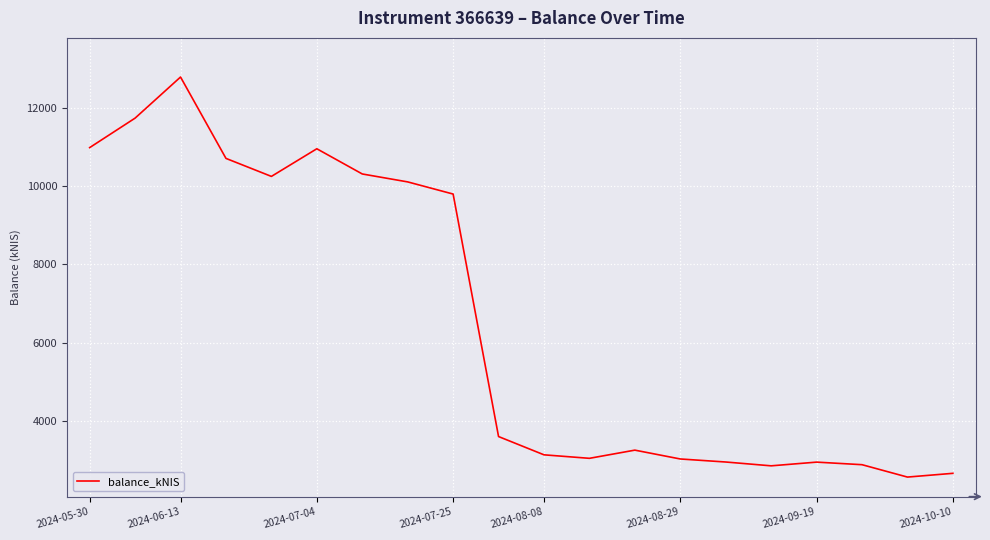

What is the minimum value shown in the chart?

2564.5